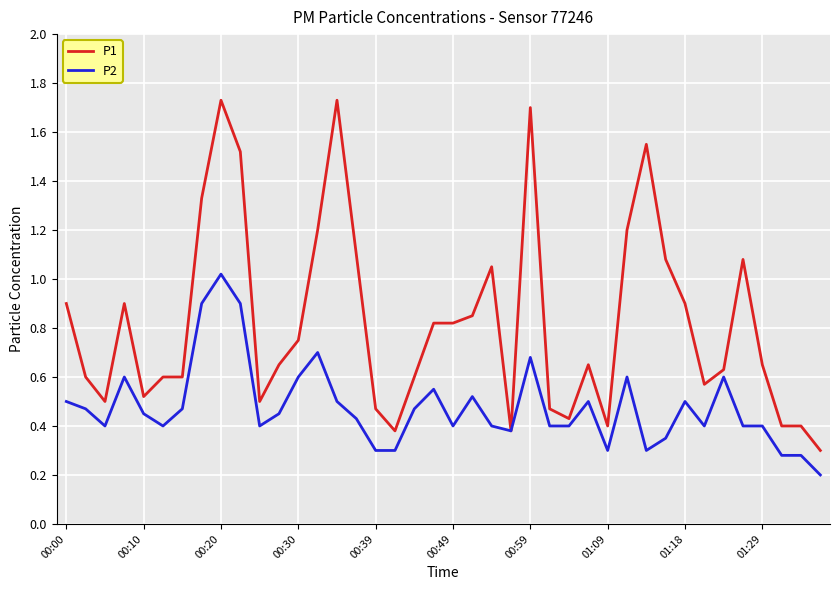

What are all the series names shown in the legend?

P1, P2